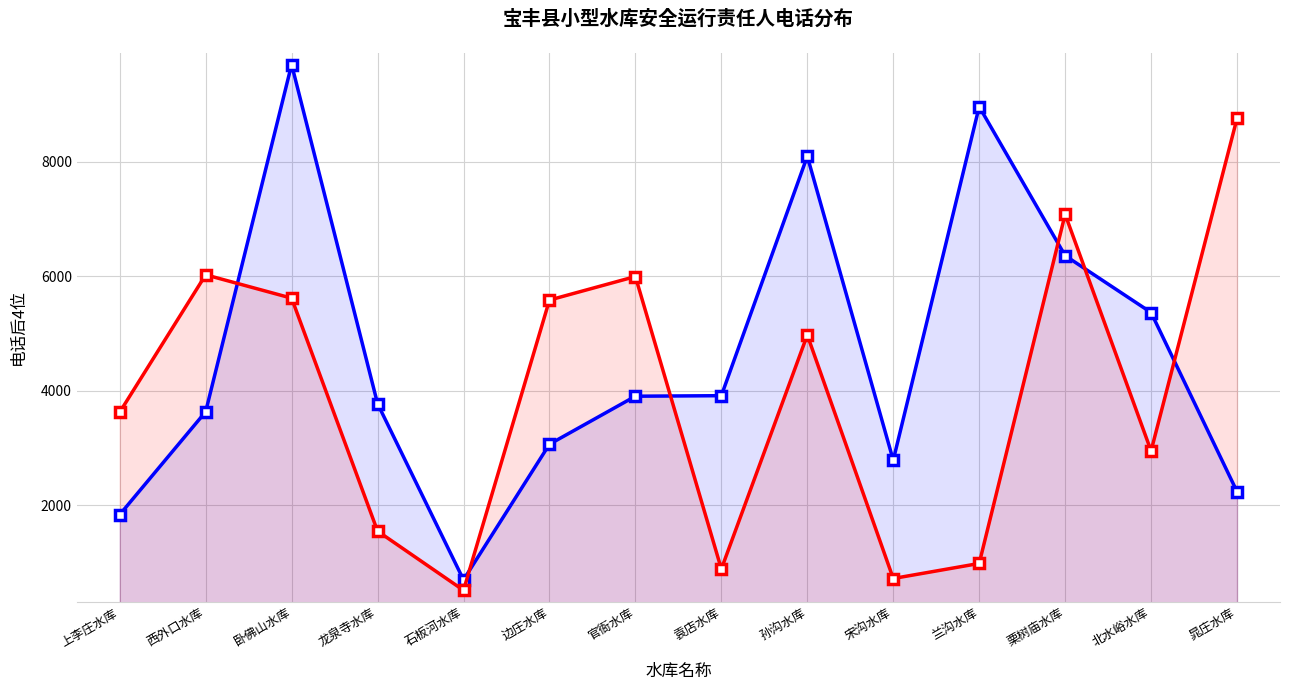

What is the value of the 巡查责任人电话 point at the 14th from the left?

8761